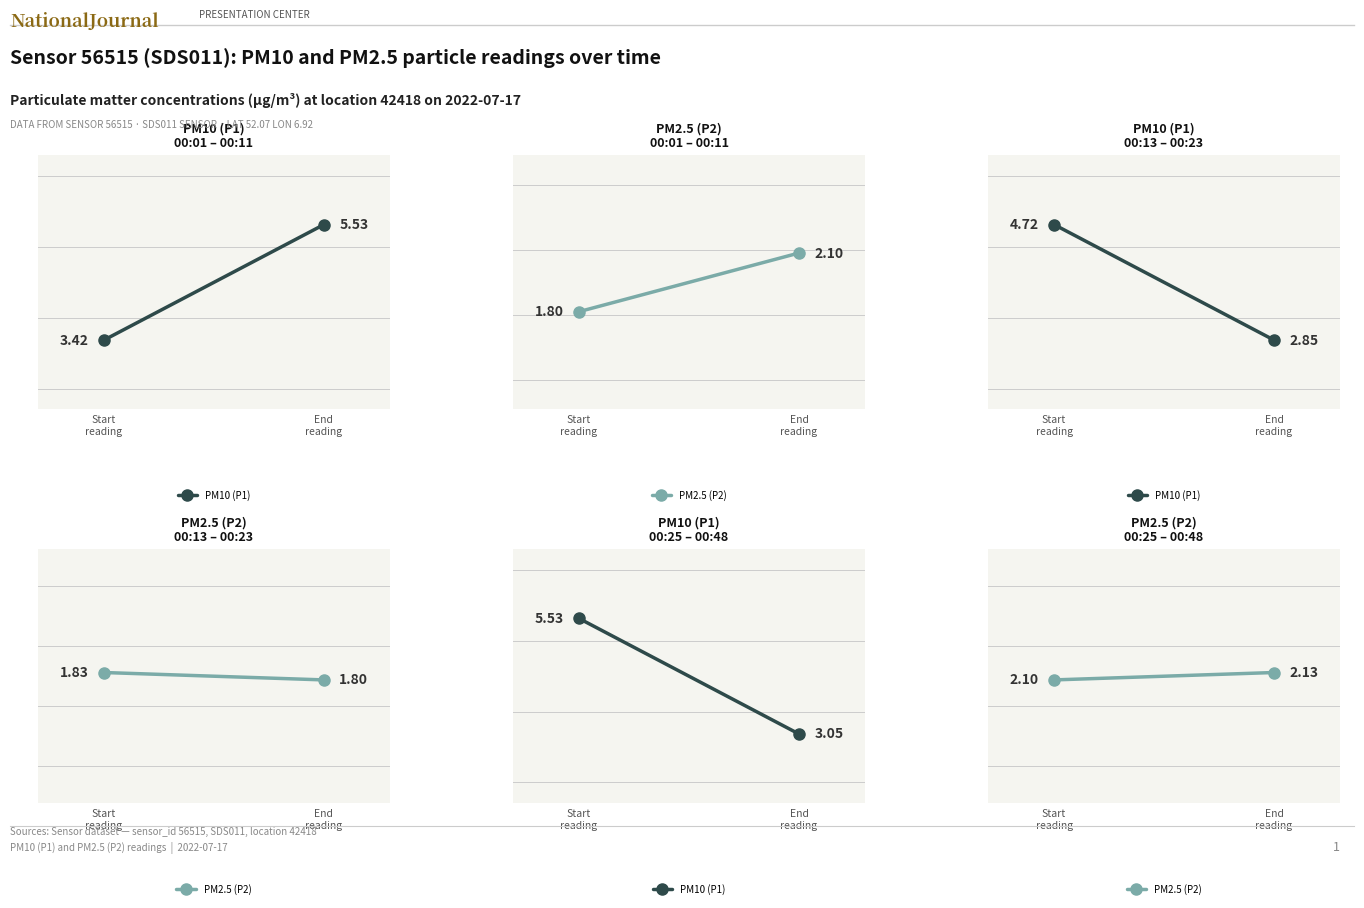

What is the value of the PM2.5 (P2) point at the 2nd from the left?

2.1